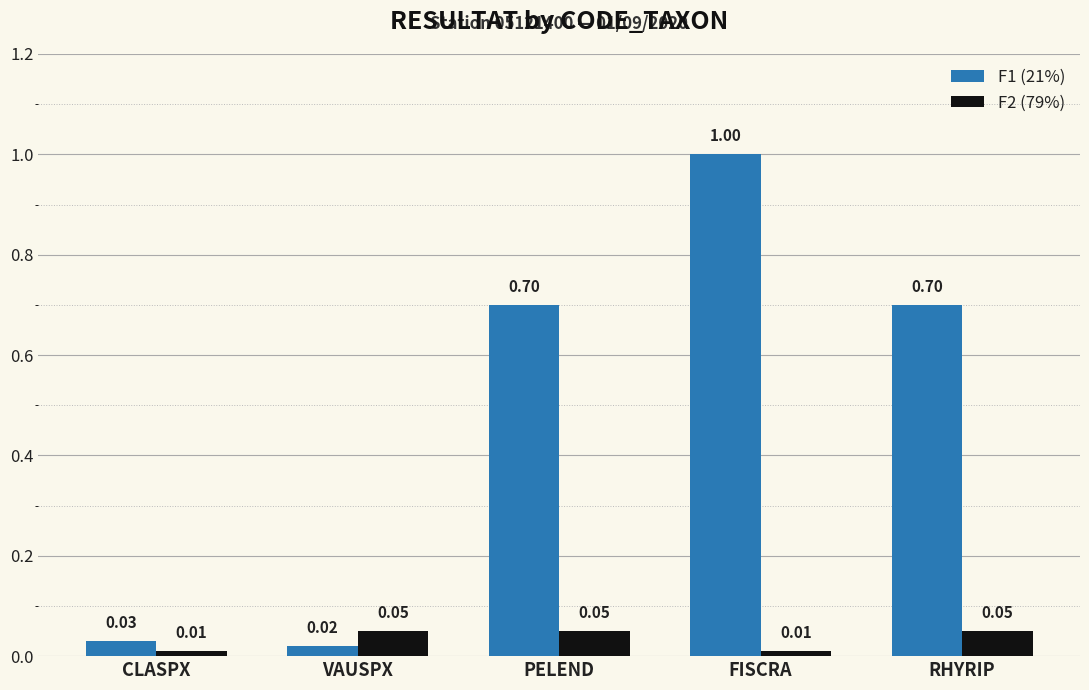

How many categories are shown in the chart?

5